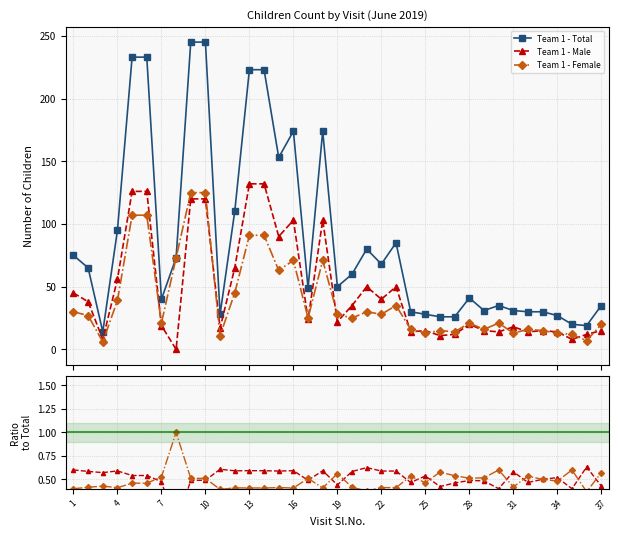

True or false: Team 1 - Male and Team 1 - Total cross at least once.

False